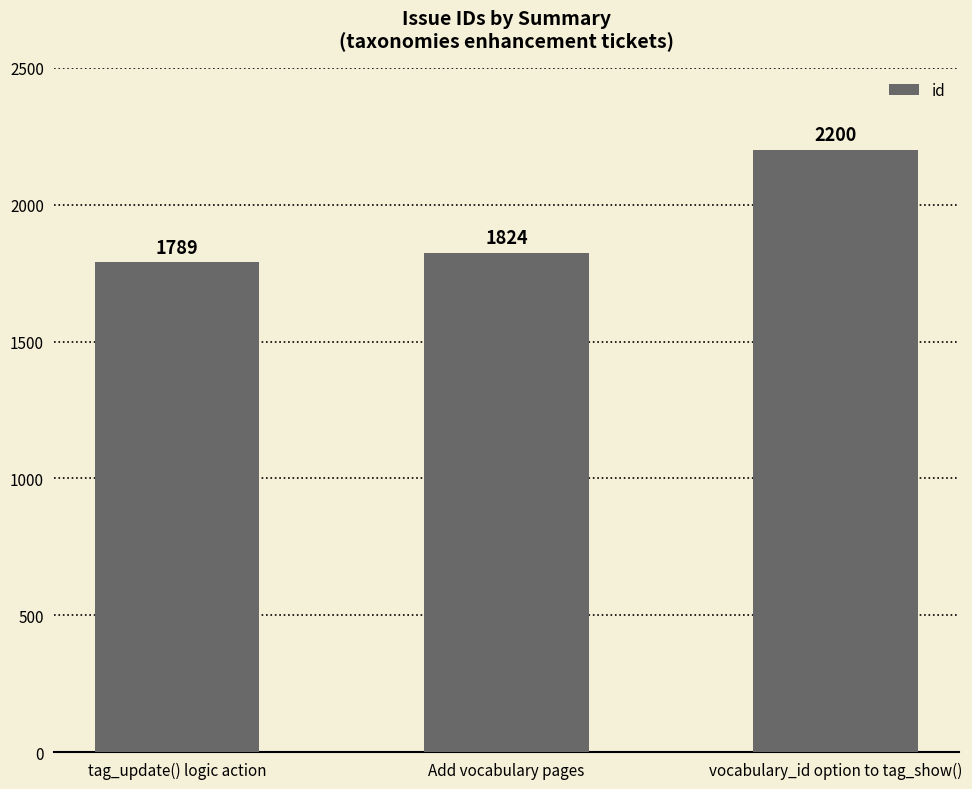

List the labels in order of value, largest first.

vocabulary_id option to tag_show(), Add vocabulary pages, tag_update() logic action